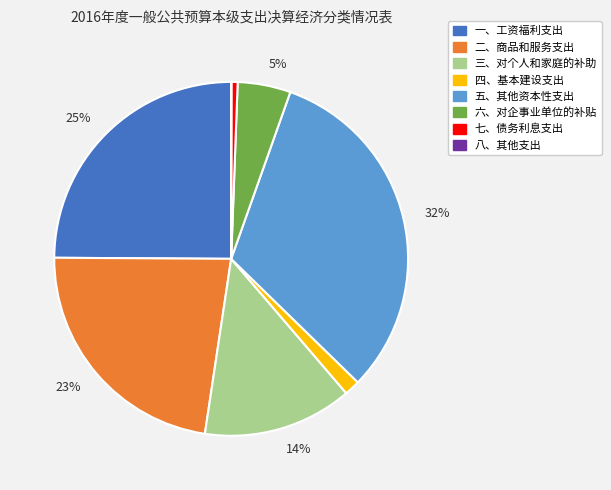

Does any single category account for the majority?

No